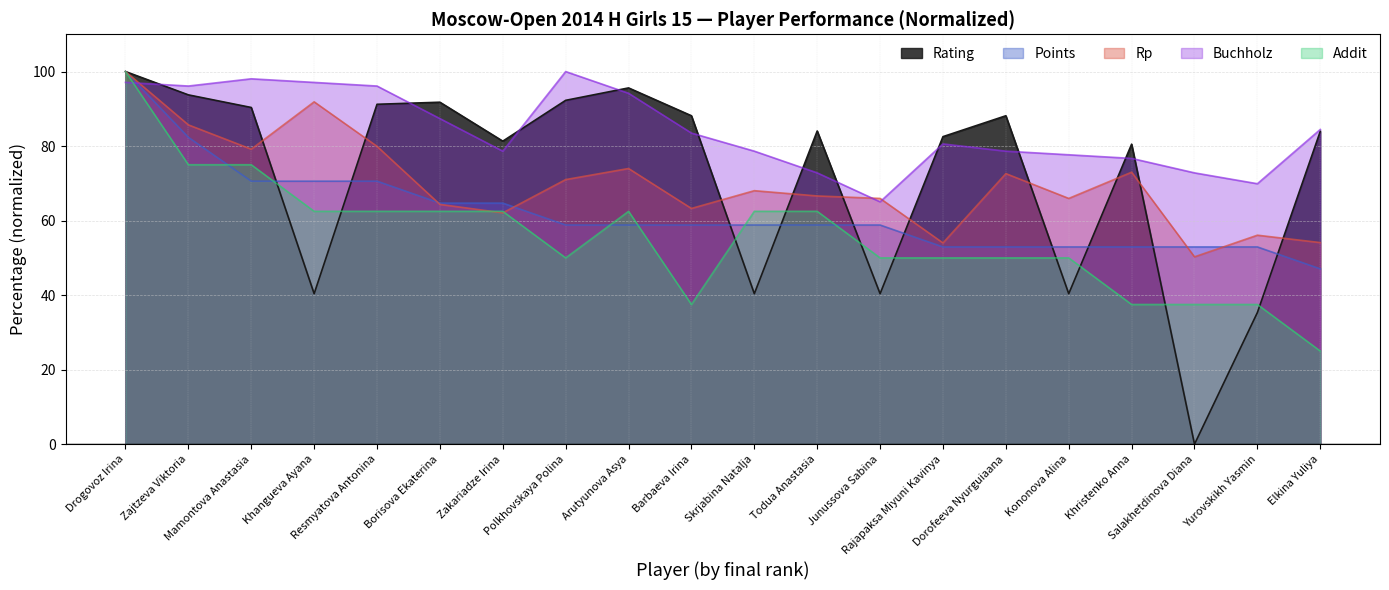

At which category is the sum across all series the highest?

Drogovoz Irina